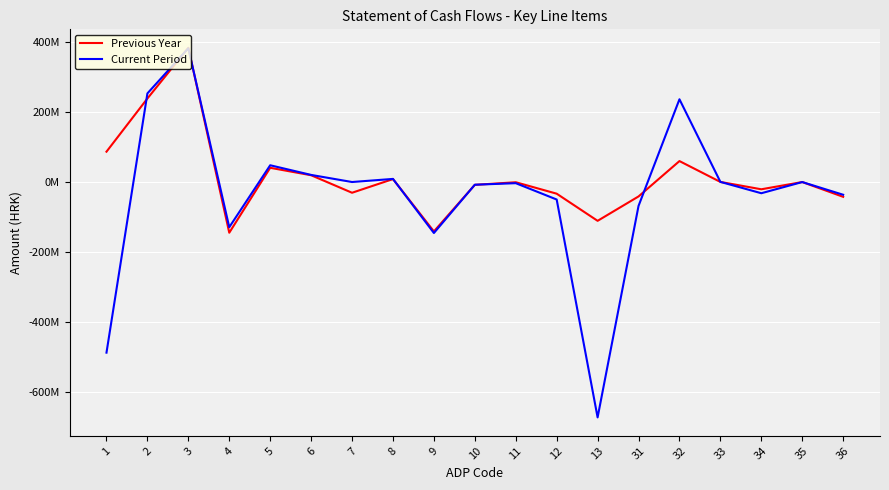

Which series changed the most between 31 and 35?

Current Period